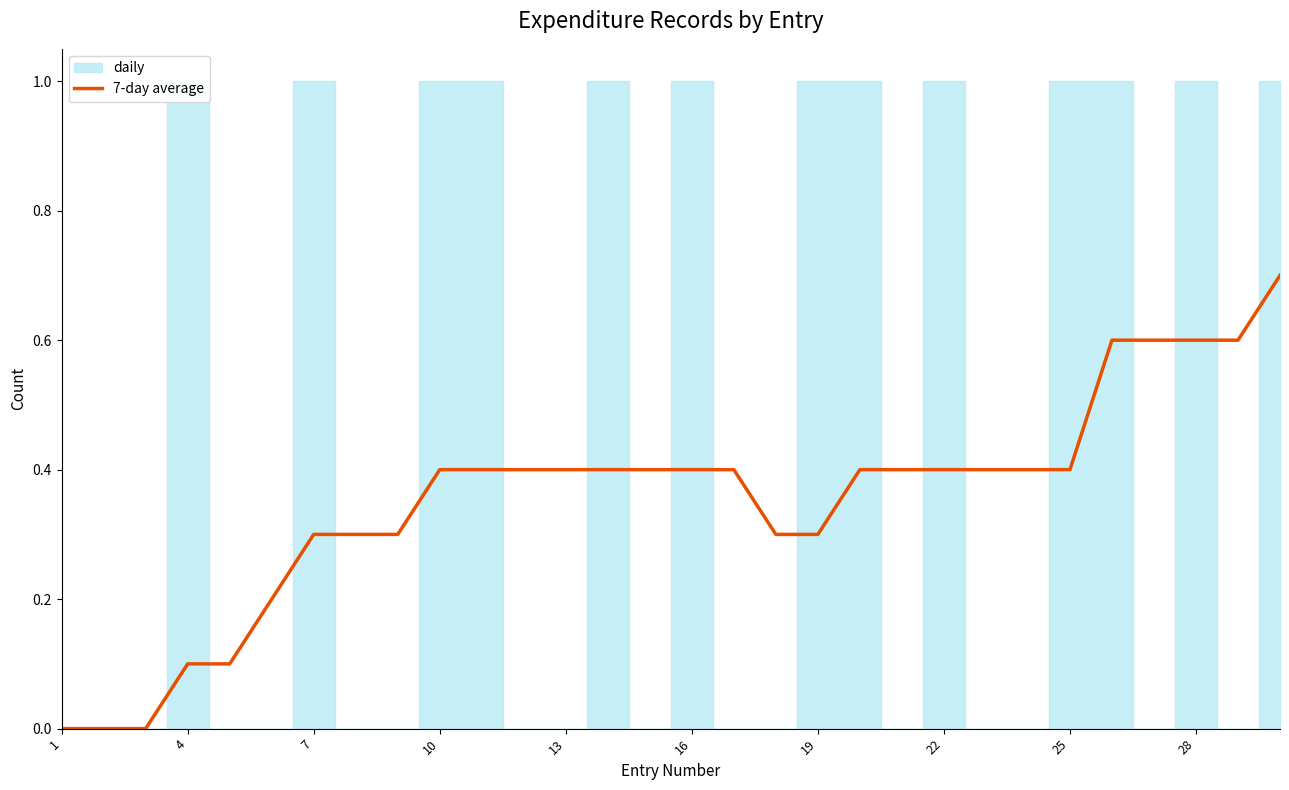

The value at 13 is 0.5. True or false?

False